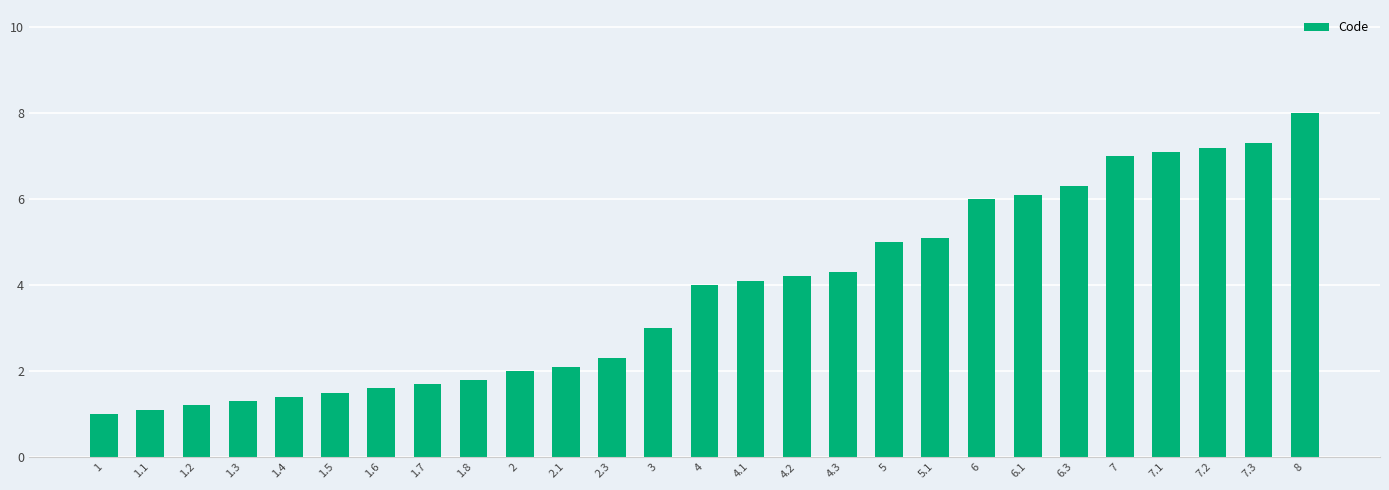

Rank the categories by value from lowest to highest.

1, 1.1, 1.2, 1.3, 1.4, 1.5, 1.6, 1.7, 1.8, 2, 2.1, 2.3, 3, 4, 4.1, 4.2, 4.3, 5, 5.1, 6, 6.1, 6.3, 7, 7.1, 7.2, 7.3, 8